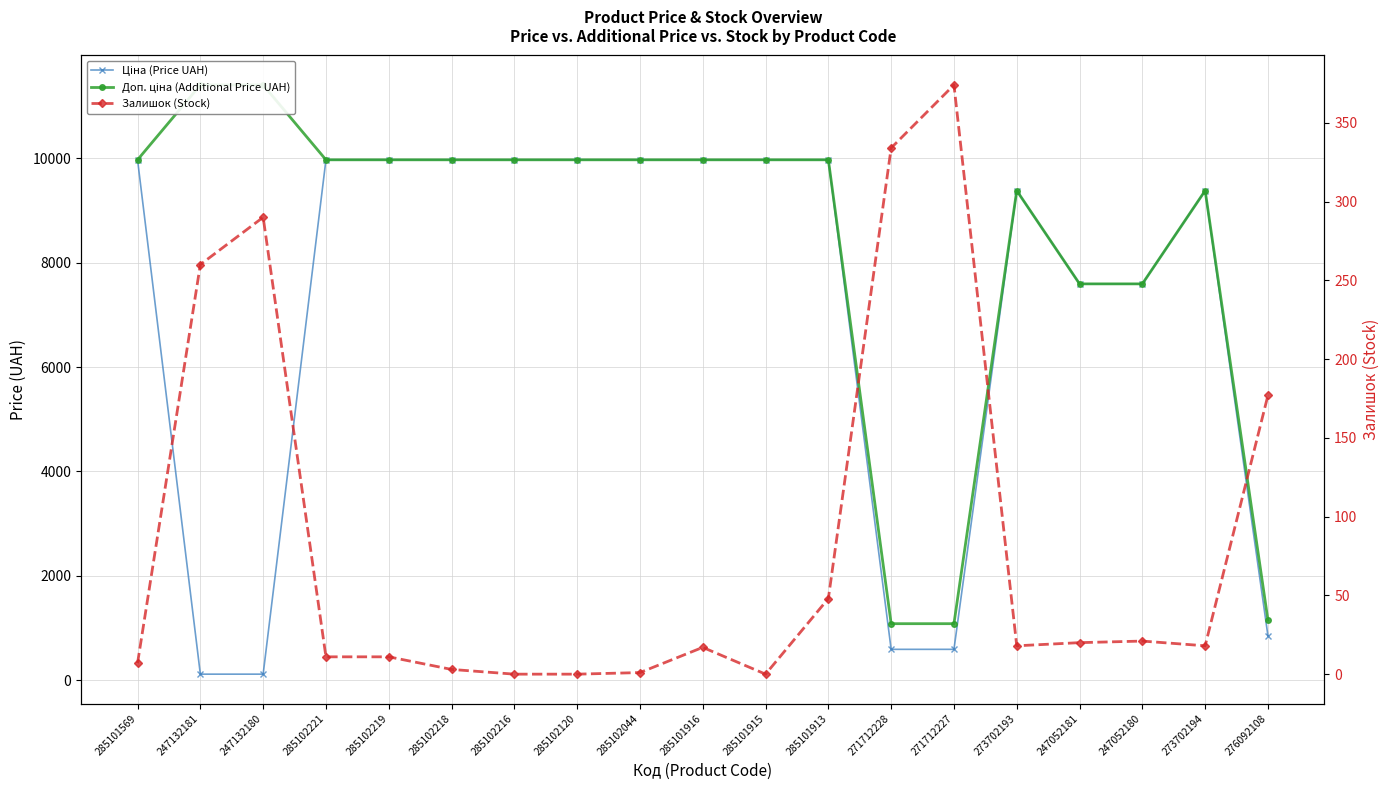

Where does the Залишок (Stock) series first go above 18?

247132181